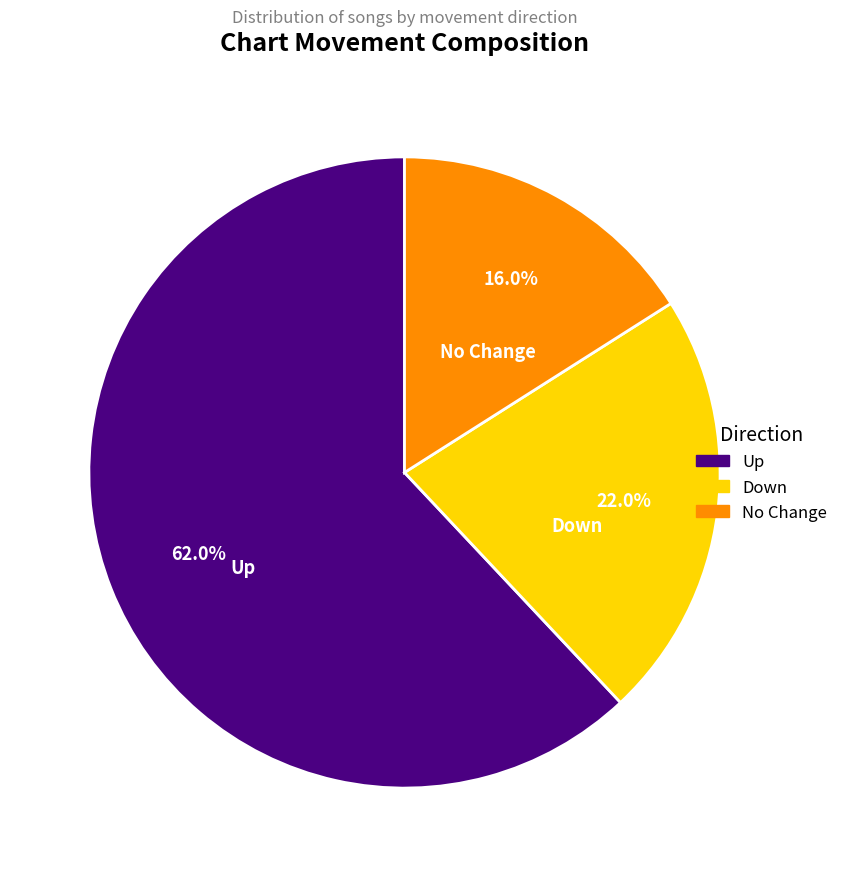

Is there any slice that represents more than half of the pie?

Yes